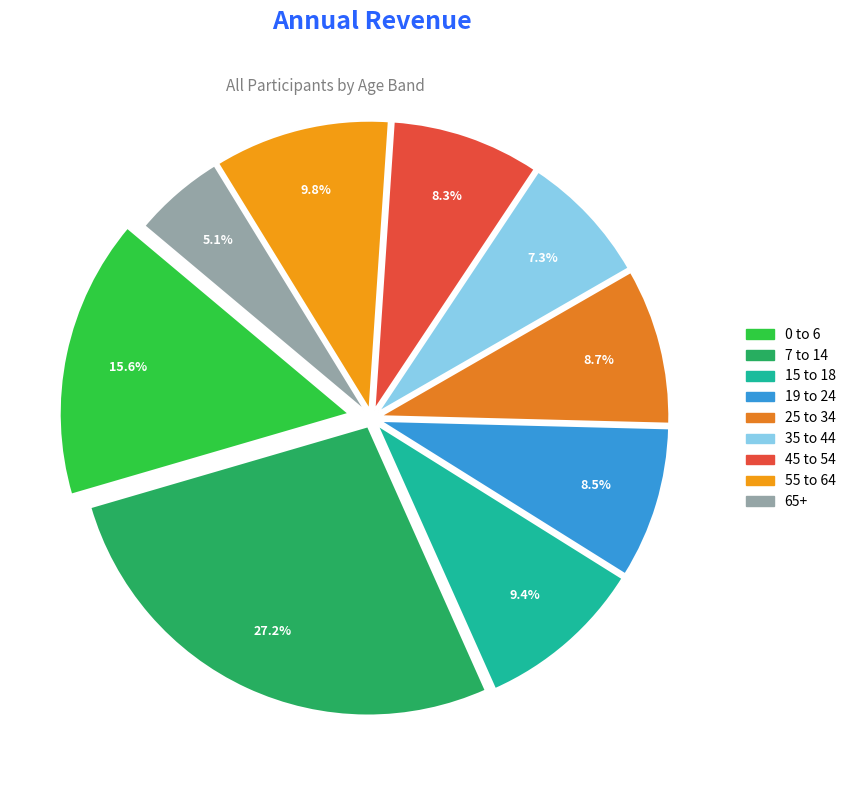

What percentage is the 35 to 44 slice, to the nearest percent?

7%